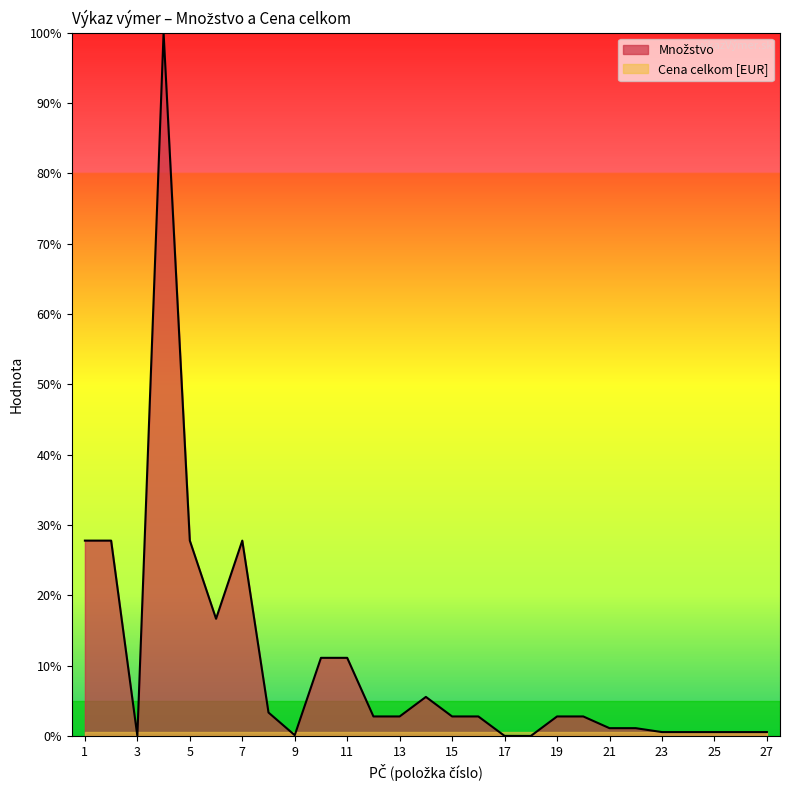

Is it true that the value at 9 is 0.1?

True